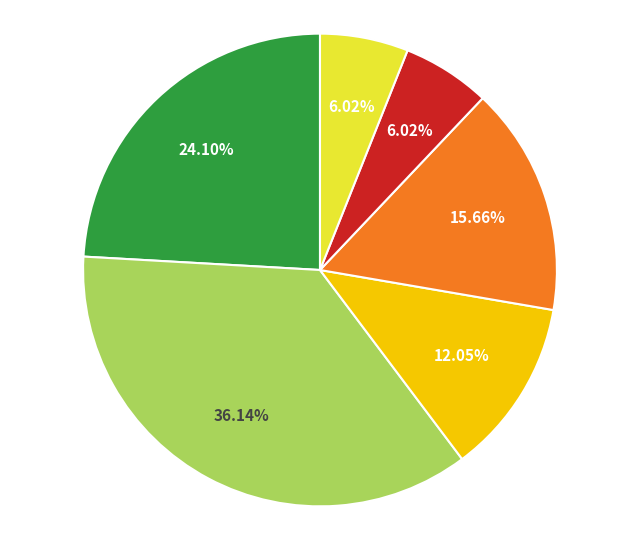

Does any single category account for the majority?

No